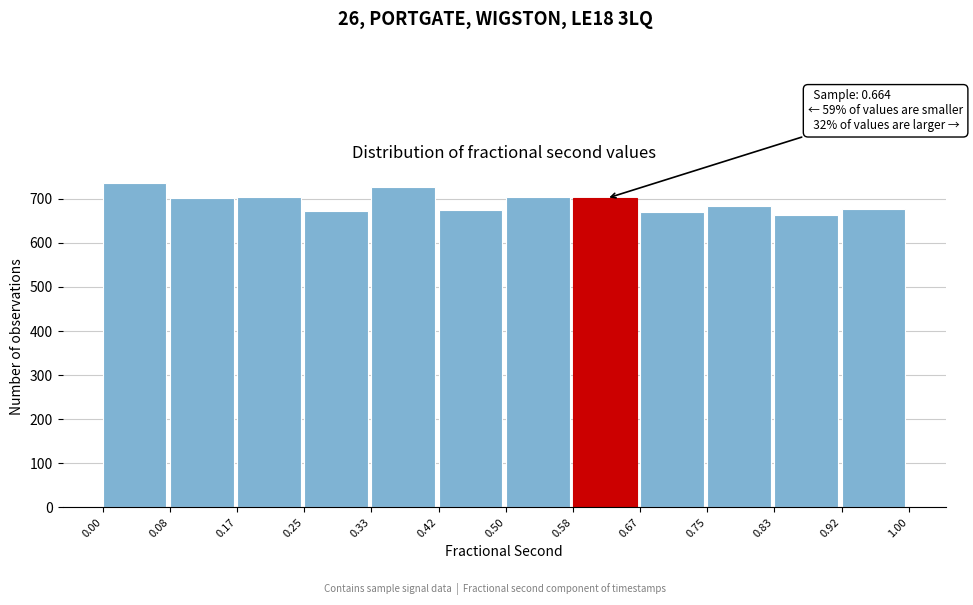

Over which range of the x-axis is the bar tallest?

0.00 to 0.08